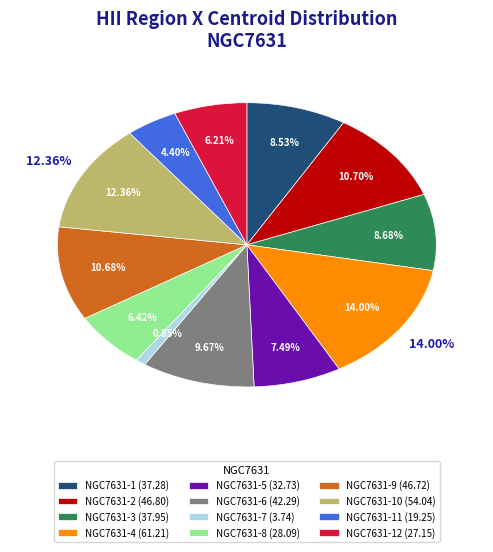

How many slices are in this pie chart?

12